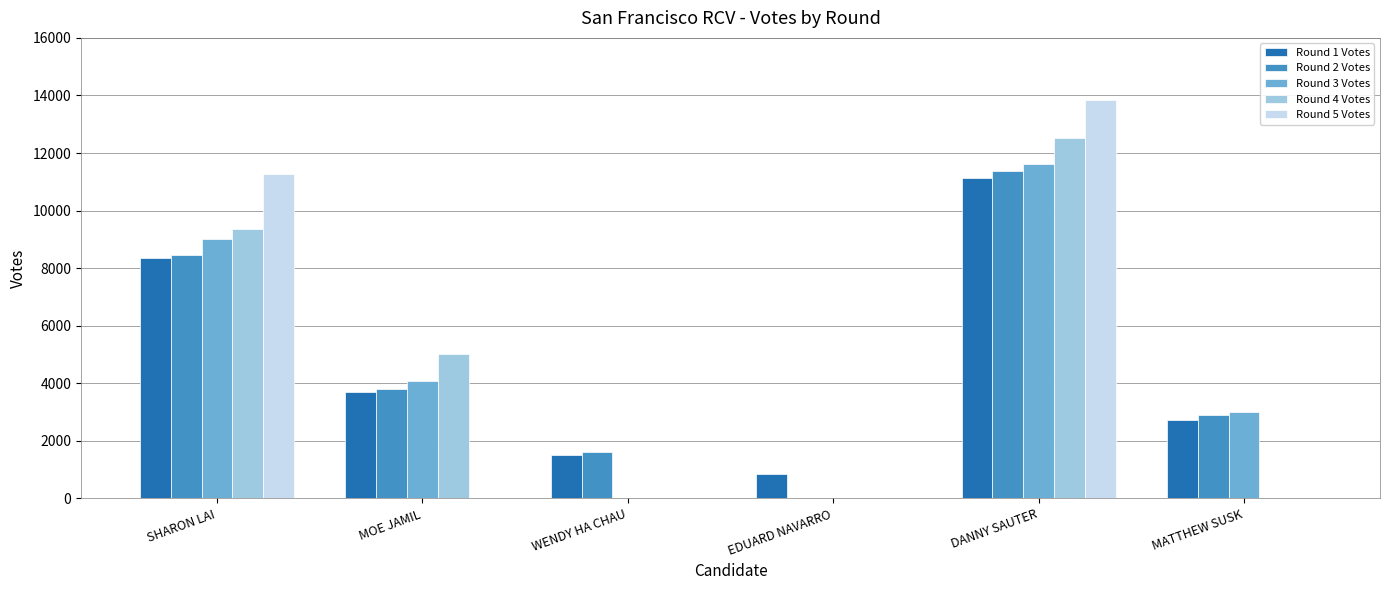

What is the difference between the Round 2 Votes values at EDUARD NAVARRO and DANNY SAUTER?

11366